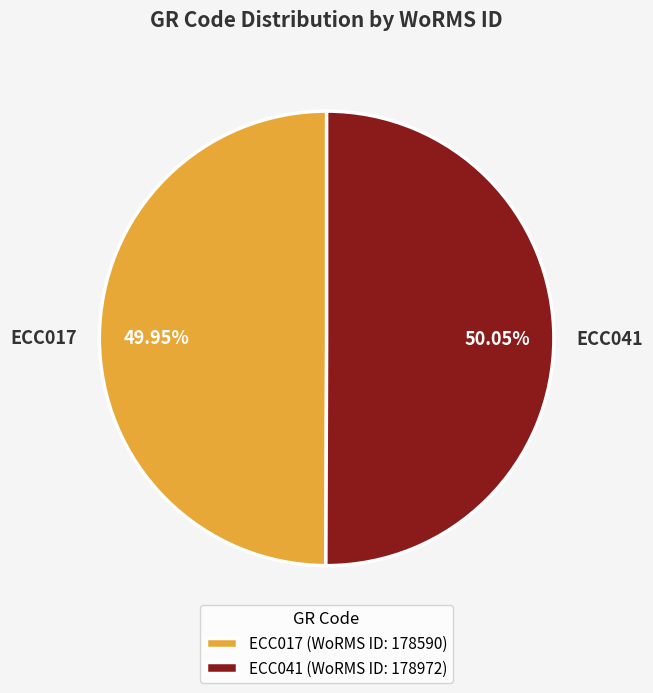

Does any single category account for the majority?

Yes